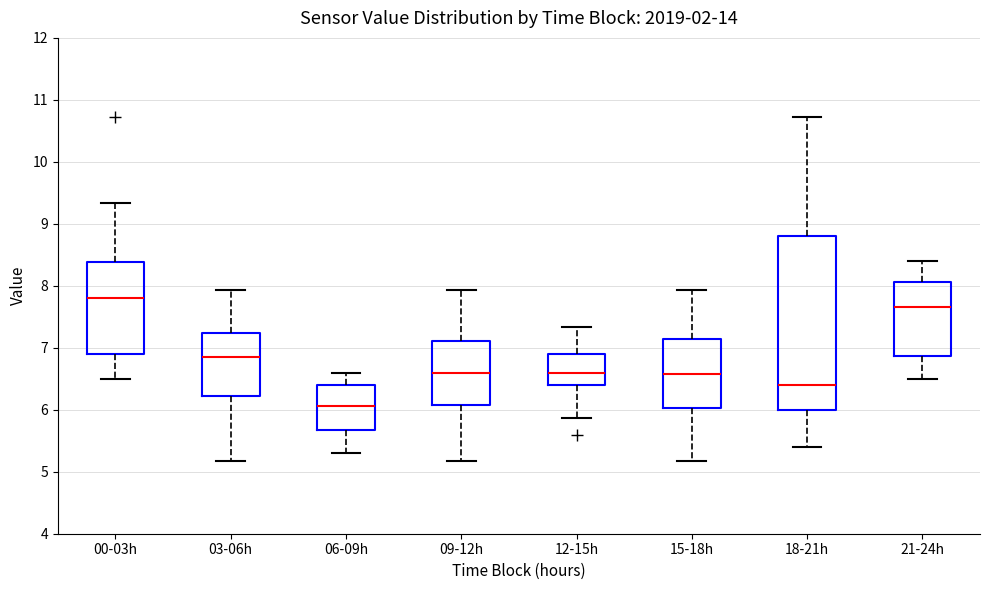

Reading left to right, transcribe this box plot: for each box, give where its median line is, the range the box spans, and where its two whiskers end, as read against the y-axis. The values are not printed on the chart, so give them approximately, as read against the axis.

00-03h: median 7.8, box 6.9 to 8.4, whiskers 6.5 to 9.3
03-06h: median 6.9, box 6.2 to 7.2, whiskers 5.2 to 7.9
06-09h: median 6.1, box 5.7 to 6.4, whiskers 5.3 to 6.6
09-12h: median 6.6, box 6.1 to 7.1, whiskers 5.2 to 7.9
12-15h: median 6.6, box 6.4 to 6.9, whiskers 5.9 to 7.3
15-18h: median 6.6, box 6.0 to 7.1, whiskers 5.2 to 7.9
18-21h: median 6.4, box 6.0 to 8.8, whiskers 5.4 to 10.7
21-24h: median 7.7, box 6.9 to 8.1, whiskers 6.5 to 8.4